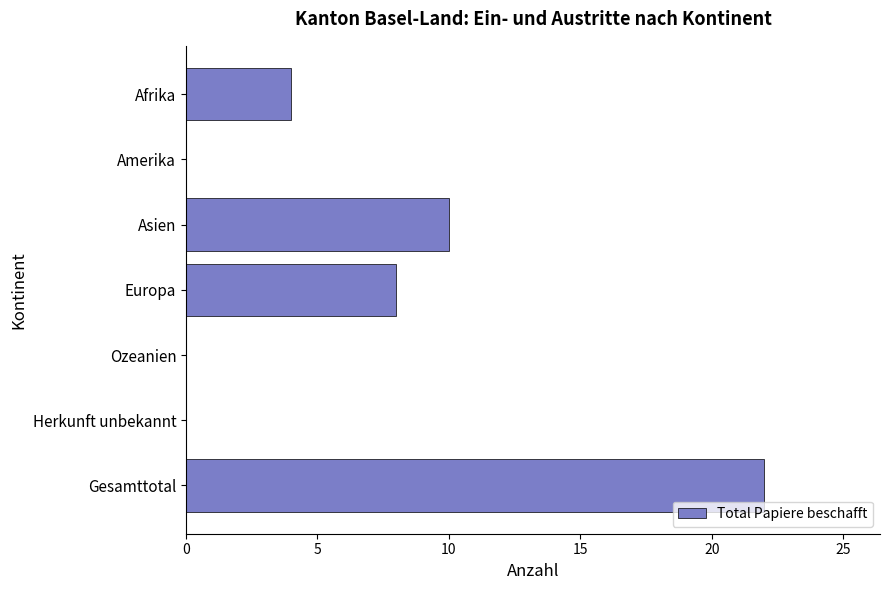

The value at Gesamttotal is 11. True or false?

False